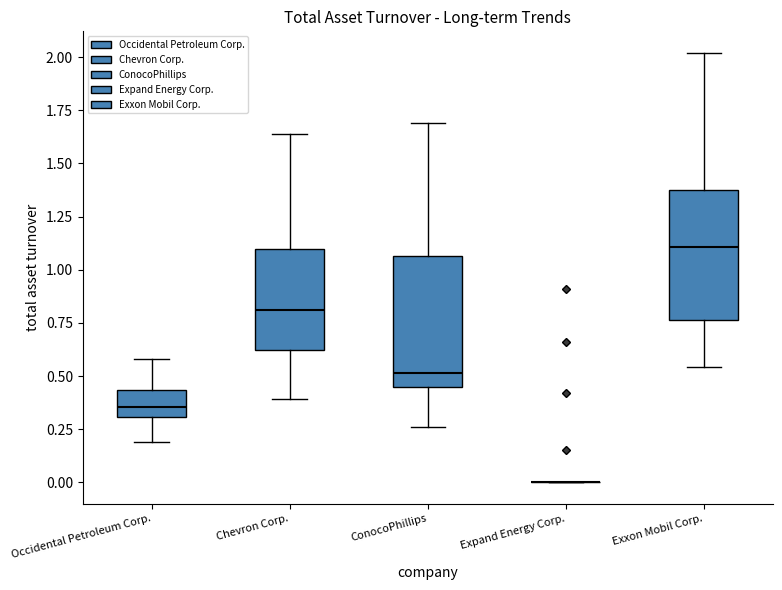

Where is the upper edge of the box for Chevron Corp. on the y-axis? The values are not printed on the chart, so give them approximately, as read against the axis.

1.10